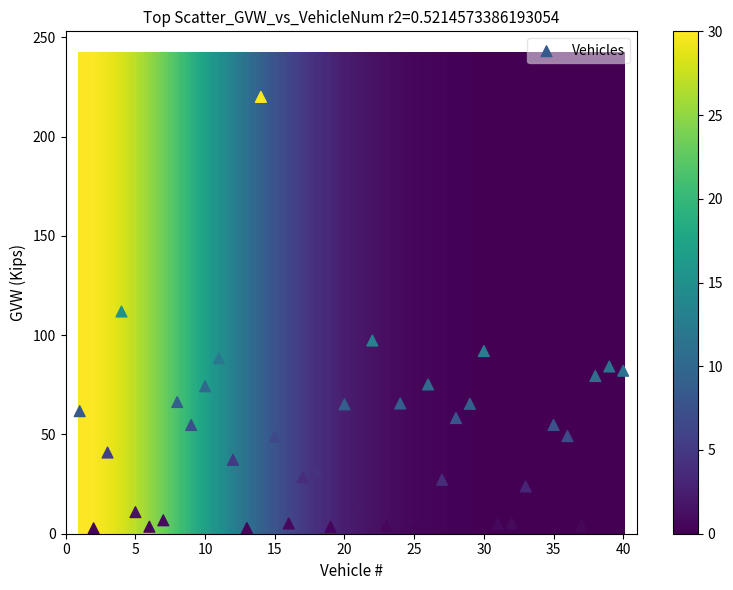

What is the range of X values (max minus min)?

39.0